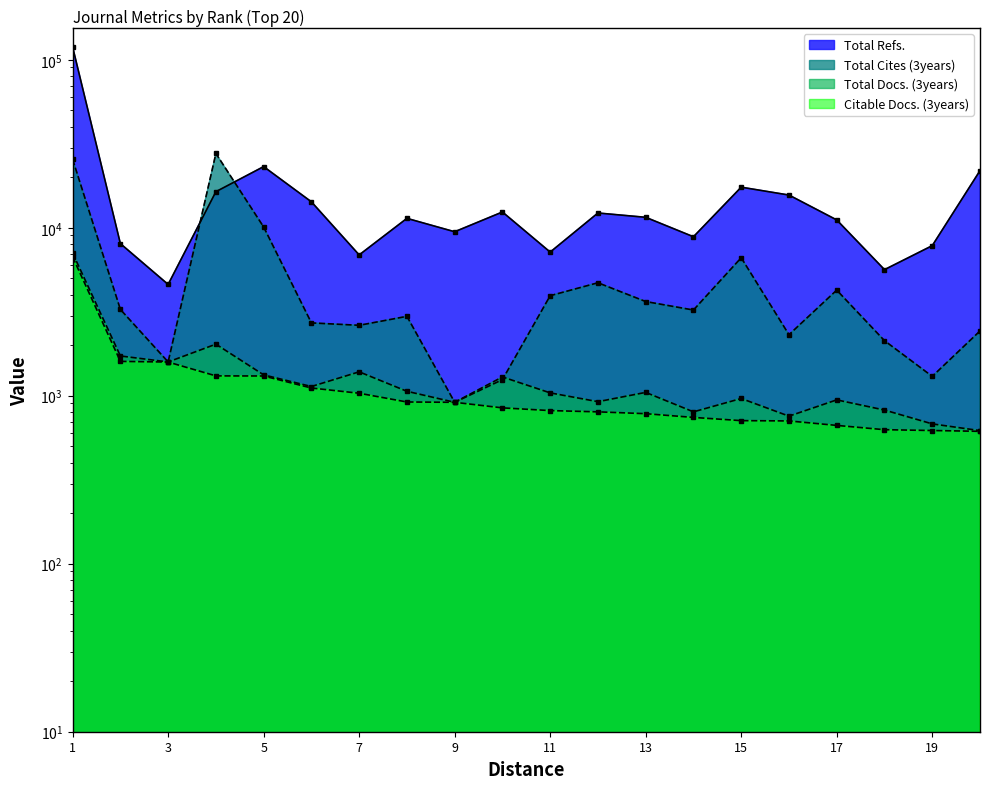

Which series has the largest range (max minus min)?

Total Refs.